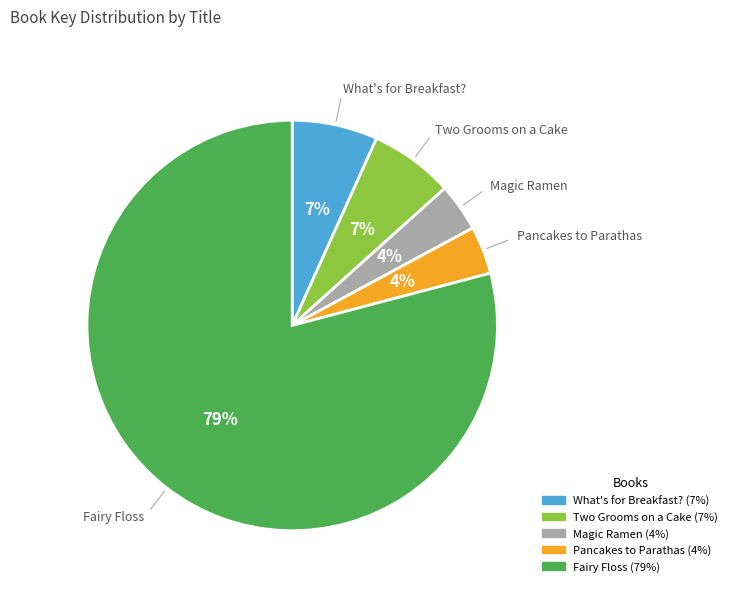

Does any single category account for the majority?

Yes